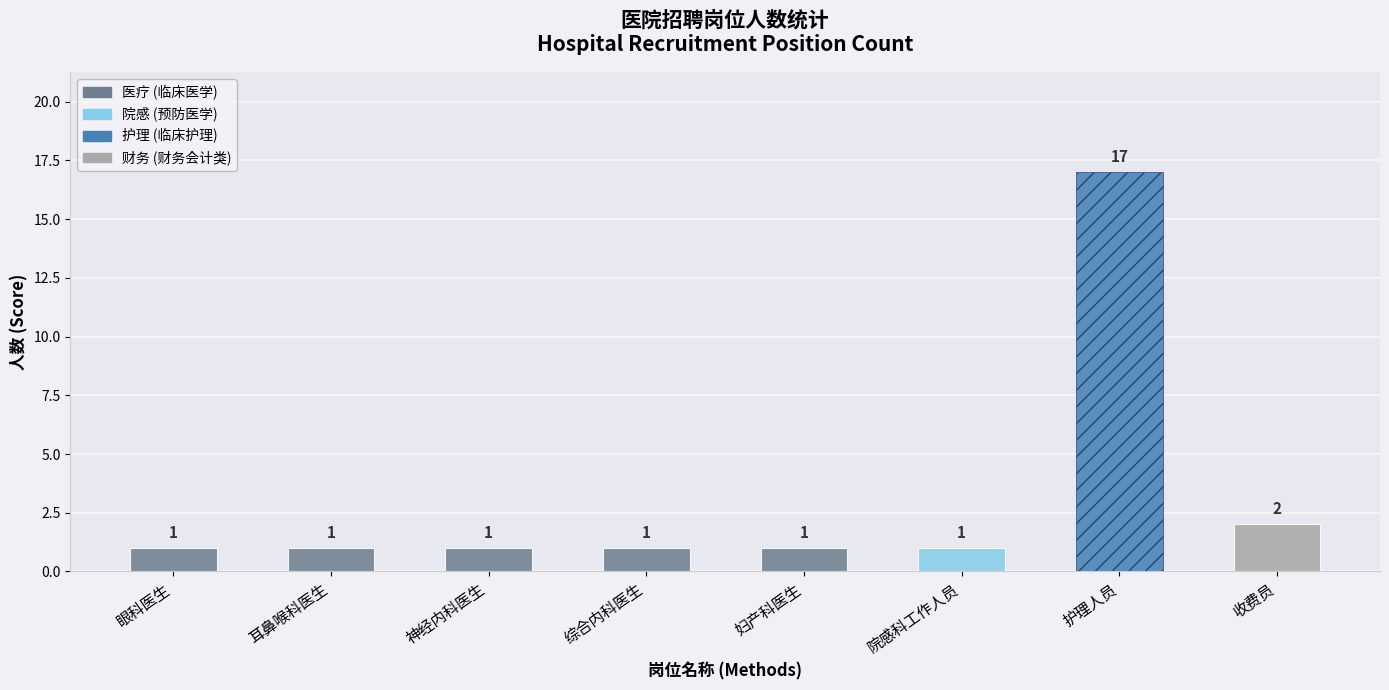

What is the maximum value shown in the chart?

17